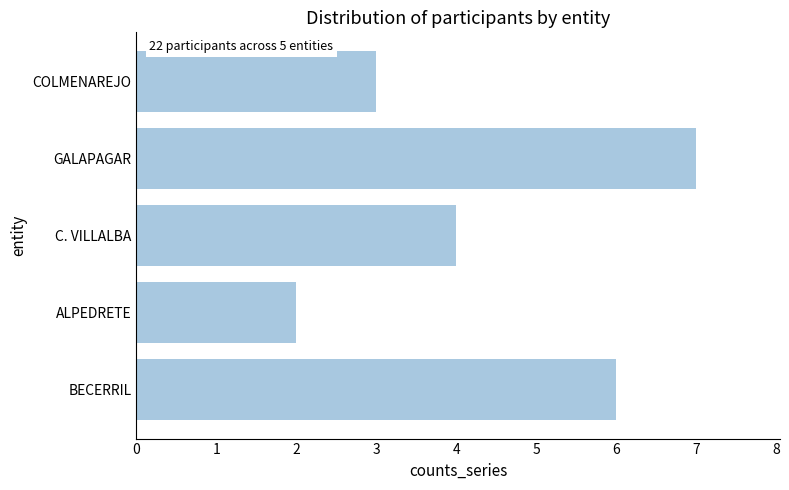

What is the sum of all values?

22